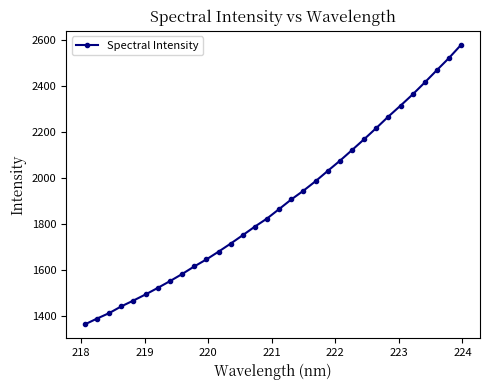

What is the average value?

1890.0